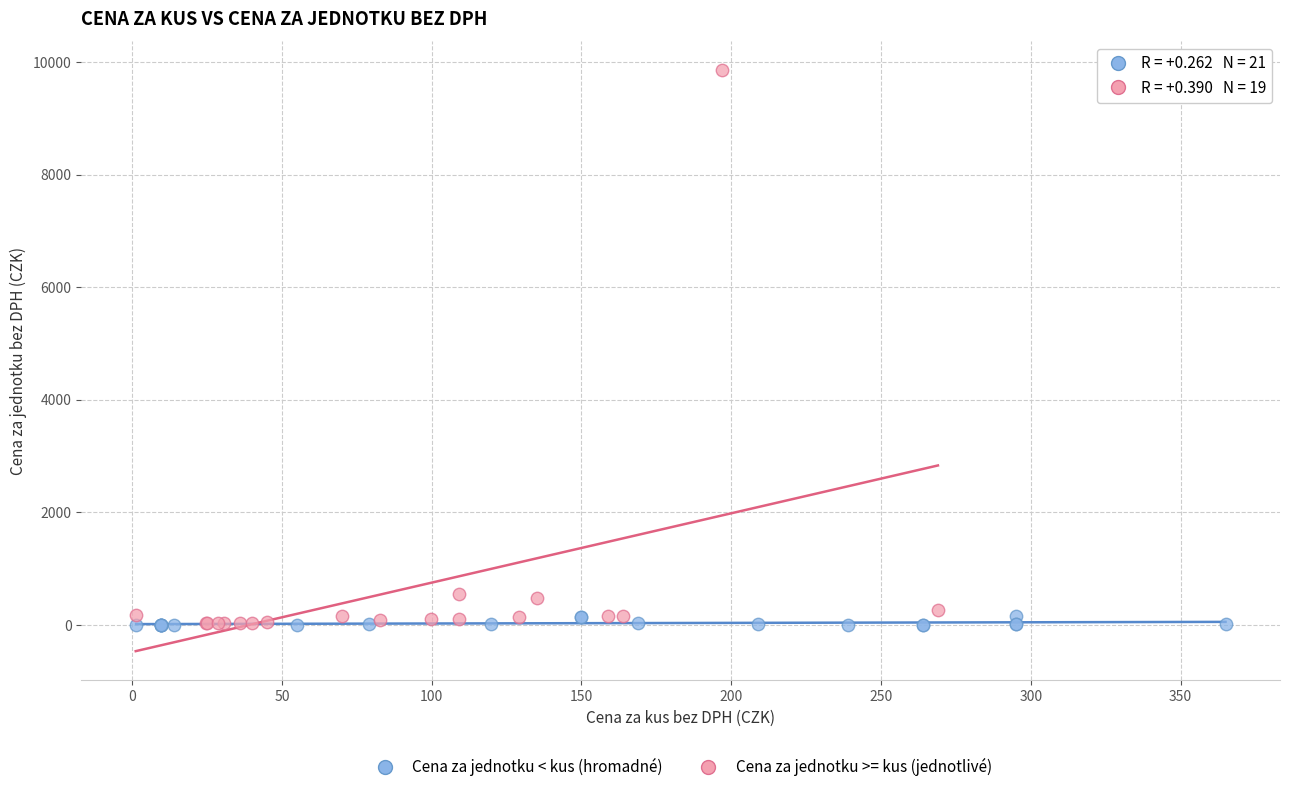

Which series reaches the maximum Y coordinate?

Cena za jednotku >= kus (jednotlivé)